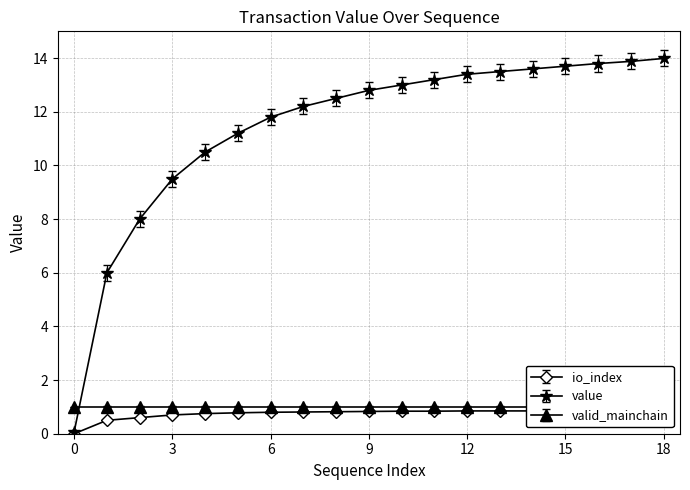

How many lines are shown in the chart?

2